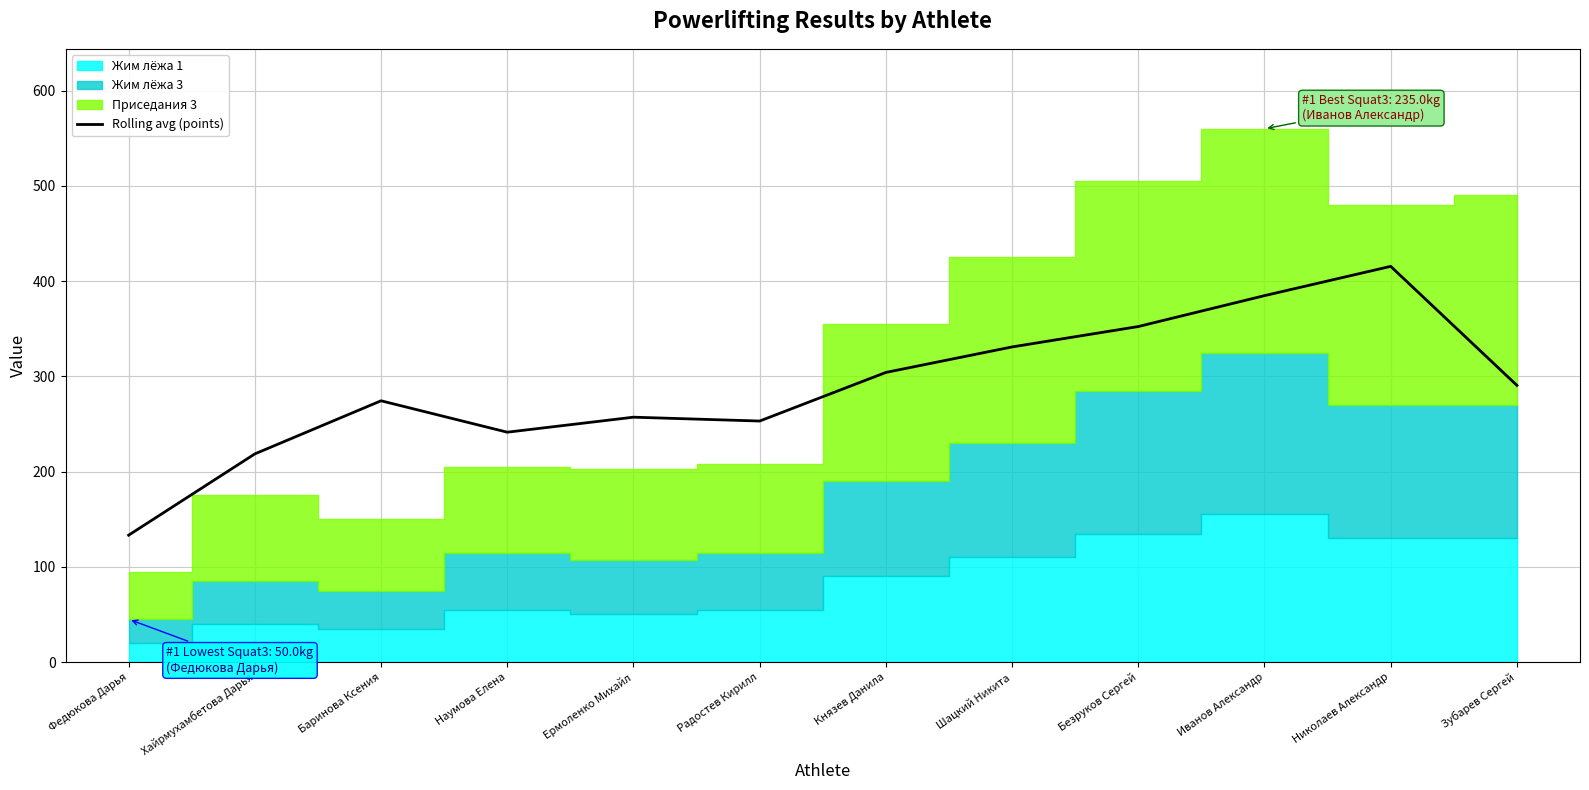

At which label does the data first exceed 290?

Князев Данила